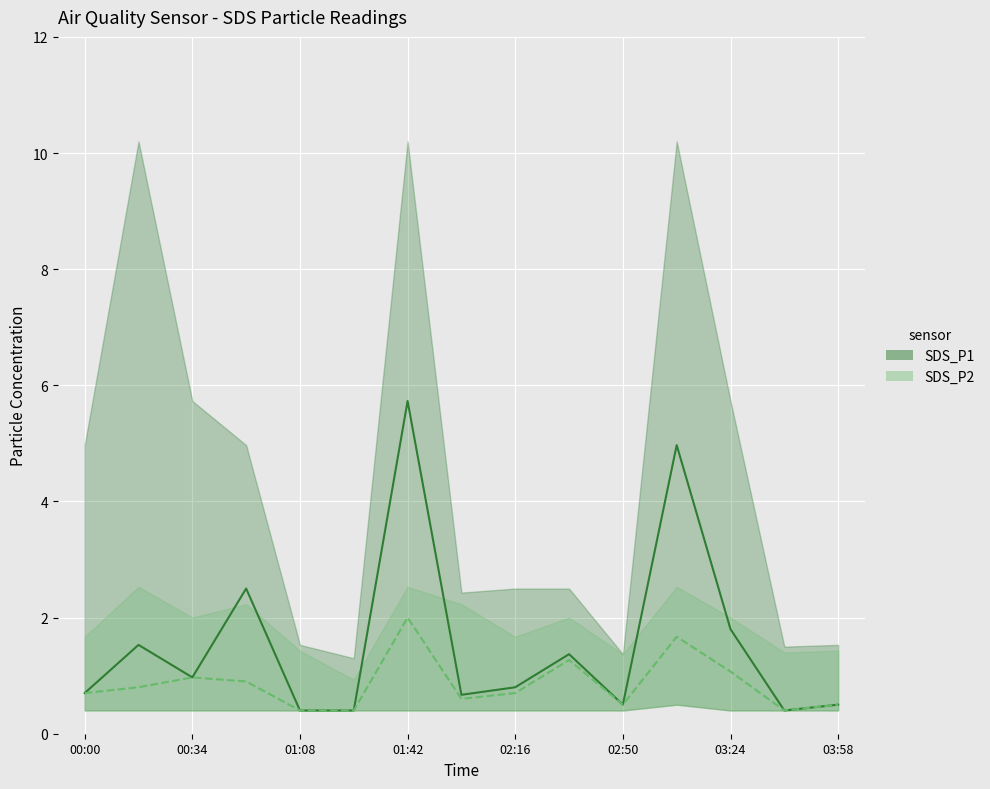

What is the sum of all SDS_P2 values?

12.9